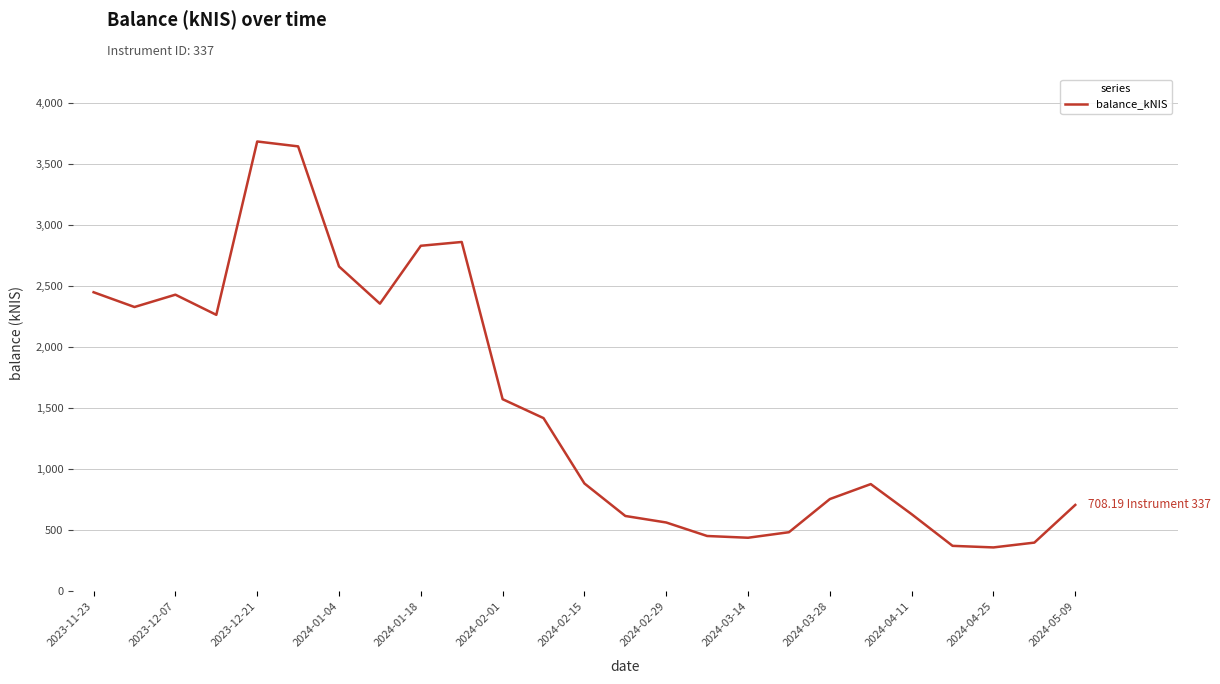

What is the maximum value shown in the chart?

3683.3